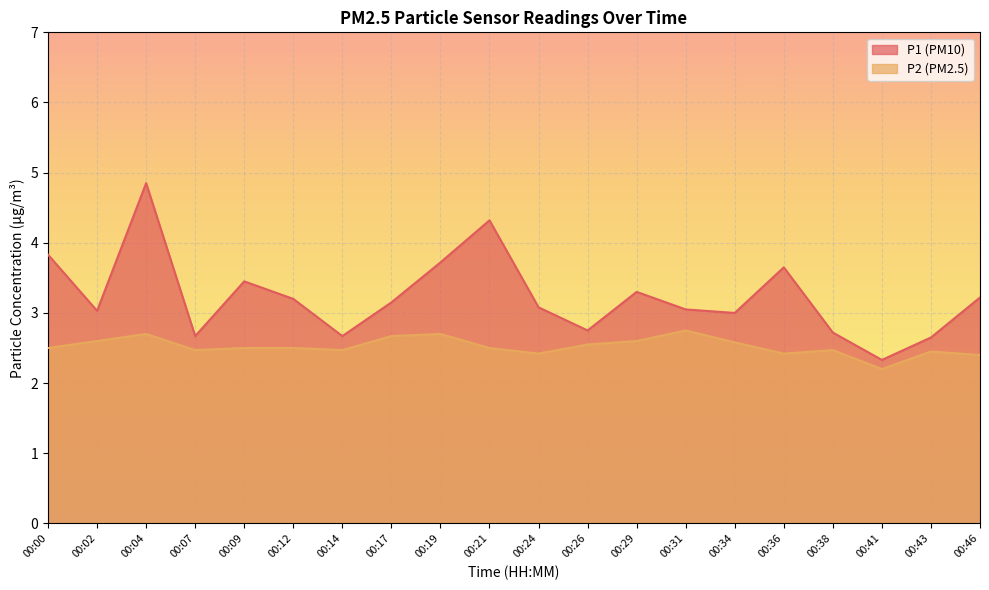

How many lines are shown in the chart?

2